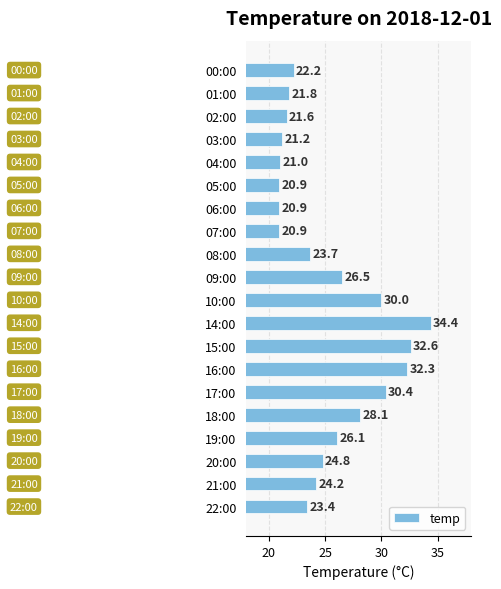

What is the difference between the second highest and second lowest values?

11.7